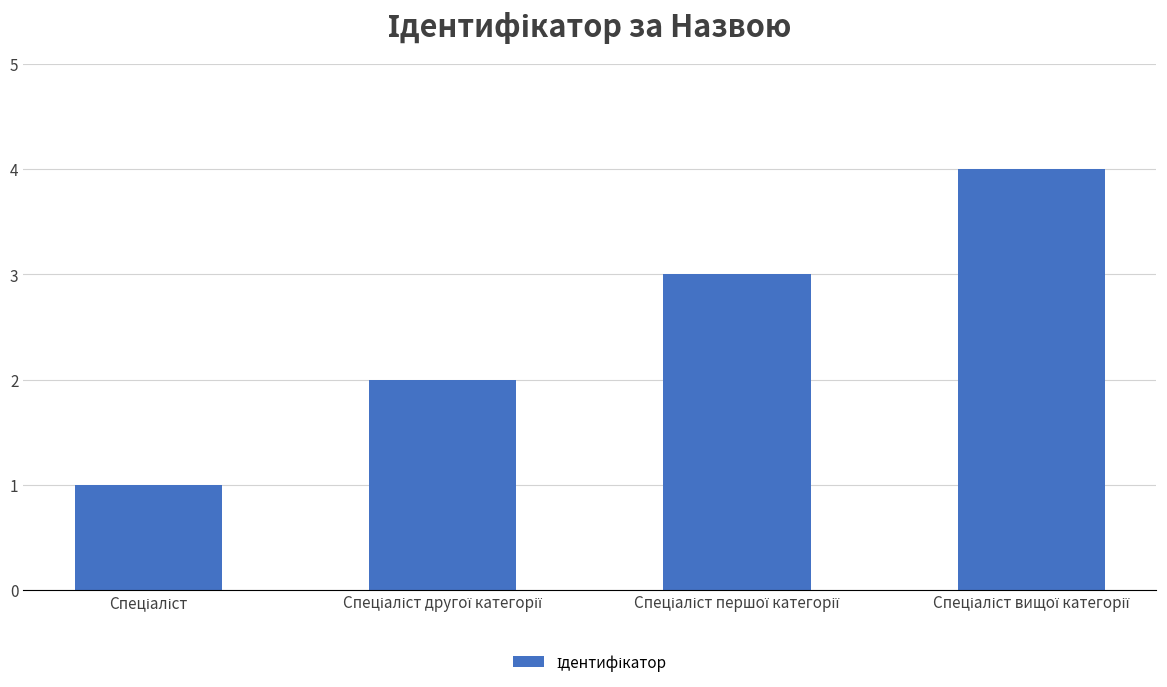

Reading right to left, extract all data points from this chart.

4	3	2	1